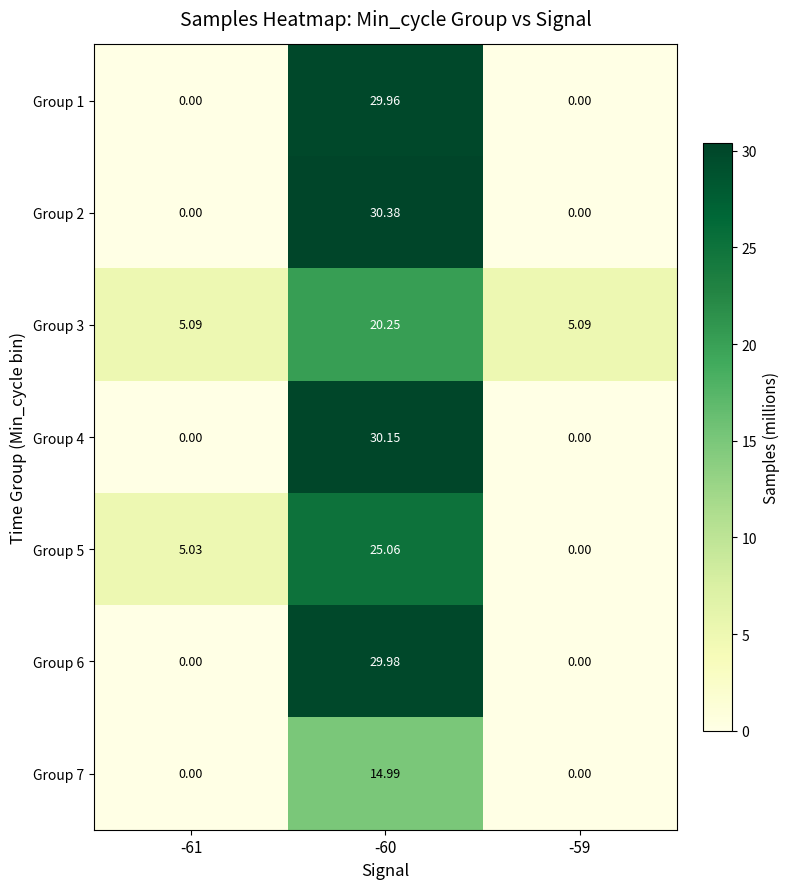

How many data points in Group 4 are above 0?

1